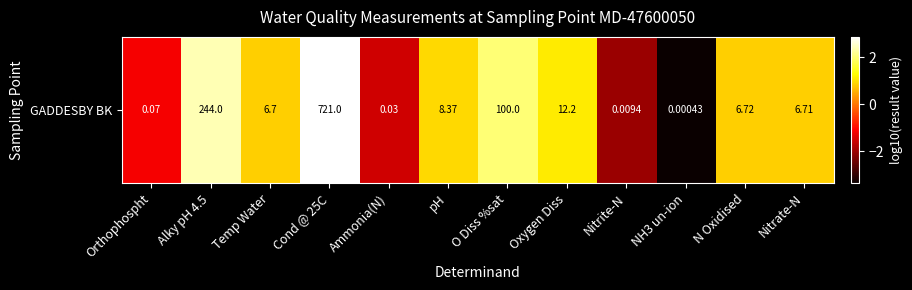

Reading right to left, what are all the values shown in this chart?

Nitrate-N=0.8	N Oxidised=0.8	NH3 un-ion=-3.4	Nitrite-N=-2.0	Oxygen Diss=1.1	O Diss %sat=2.0	pH=0.9	Ammonia(N)=-1.5	Cond @ 25C=2.9	Temp Water=0.8	Alky pH 4.5=2.4	Orthophospht=-1.2